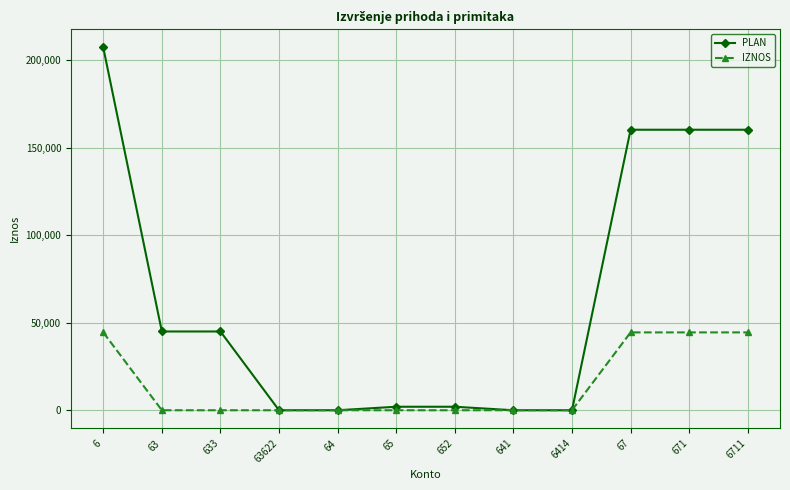

Which series ends up on top after the final intersection of PLAN and IZNOS?

PLAN